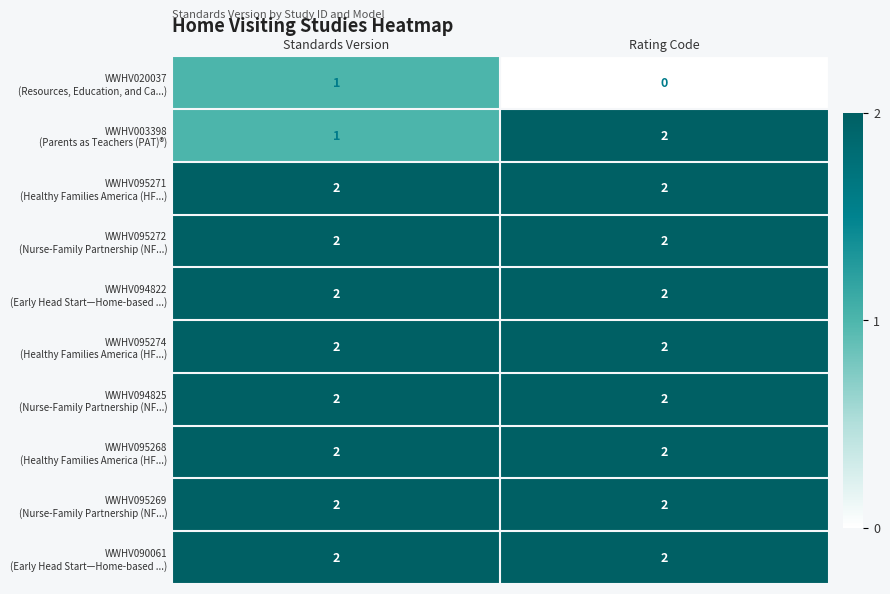

What is the total value across all series at Rating Code?

18